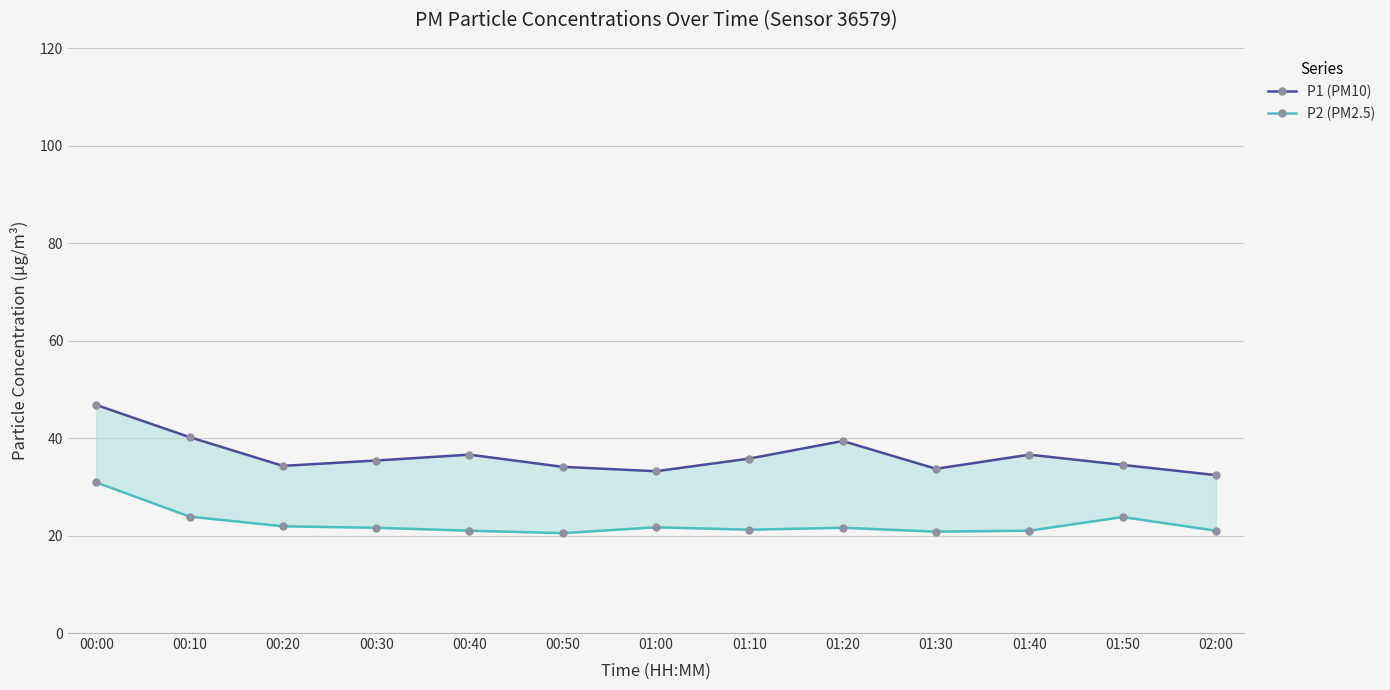

The value of P2 (PM2.5) at 00:00 is 50.7. True or false?

False